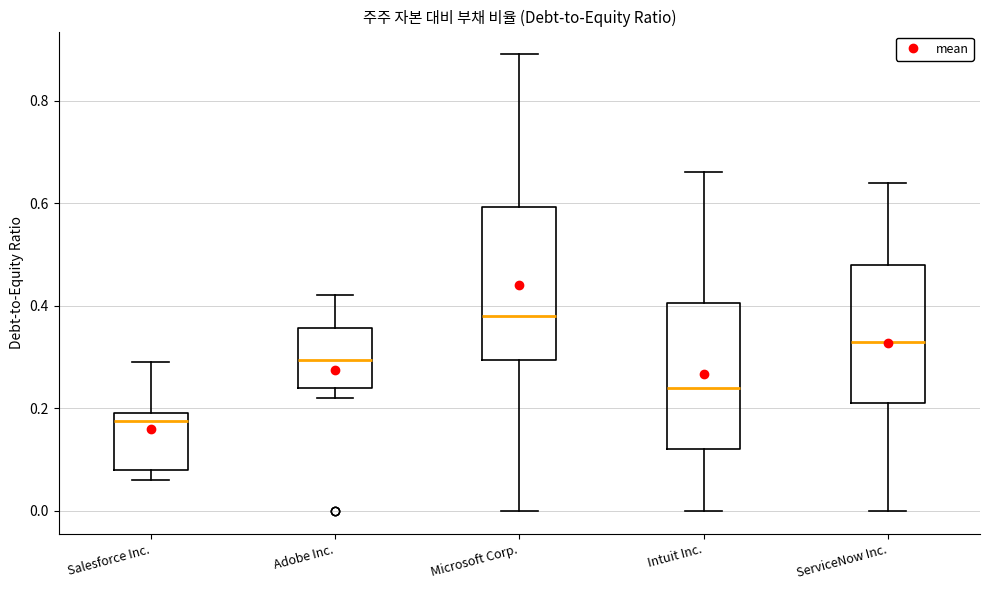

Where does the lower whisker of the box for ServiceNow Inc. end on the y-axis? The values are not printed on the chart, so give them approximately, as read against the axis.

0.00